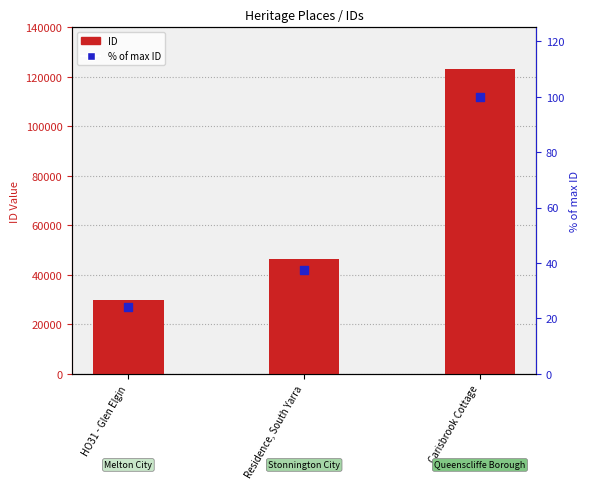

Which series contains the lowest Y value?

% of max ID